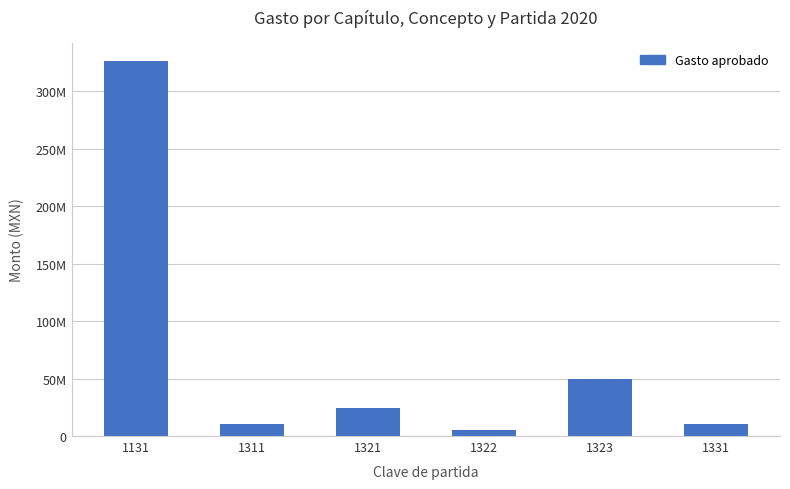

Does the chart contain any negative values?

No